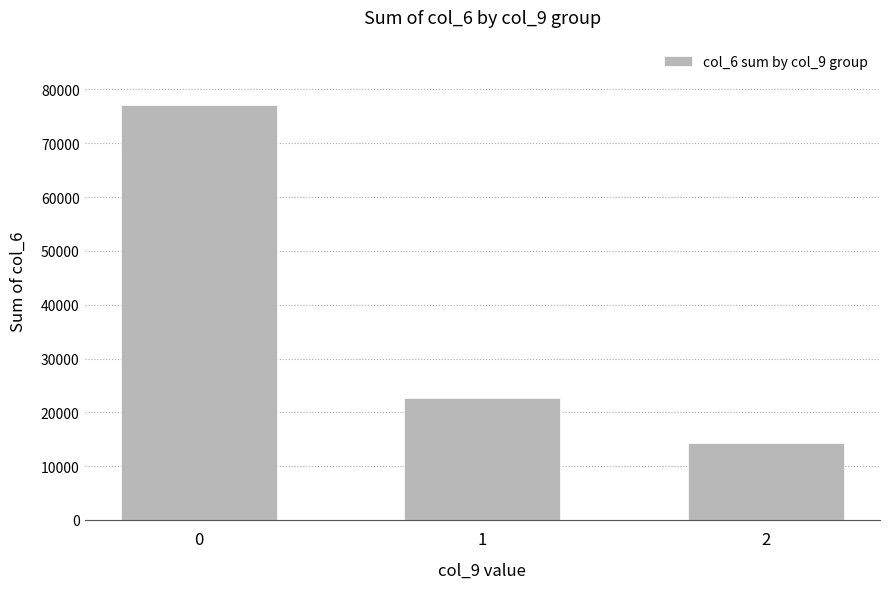

Does the chart contain stacked bars?

No